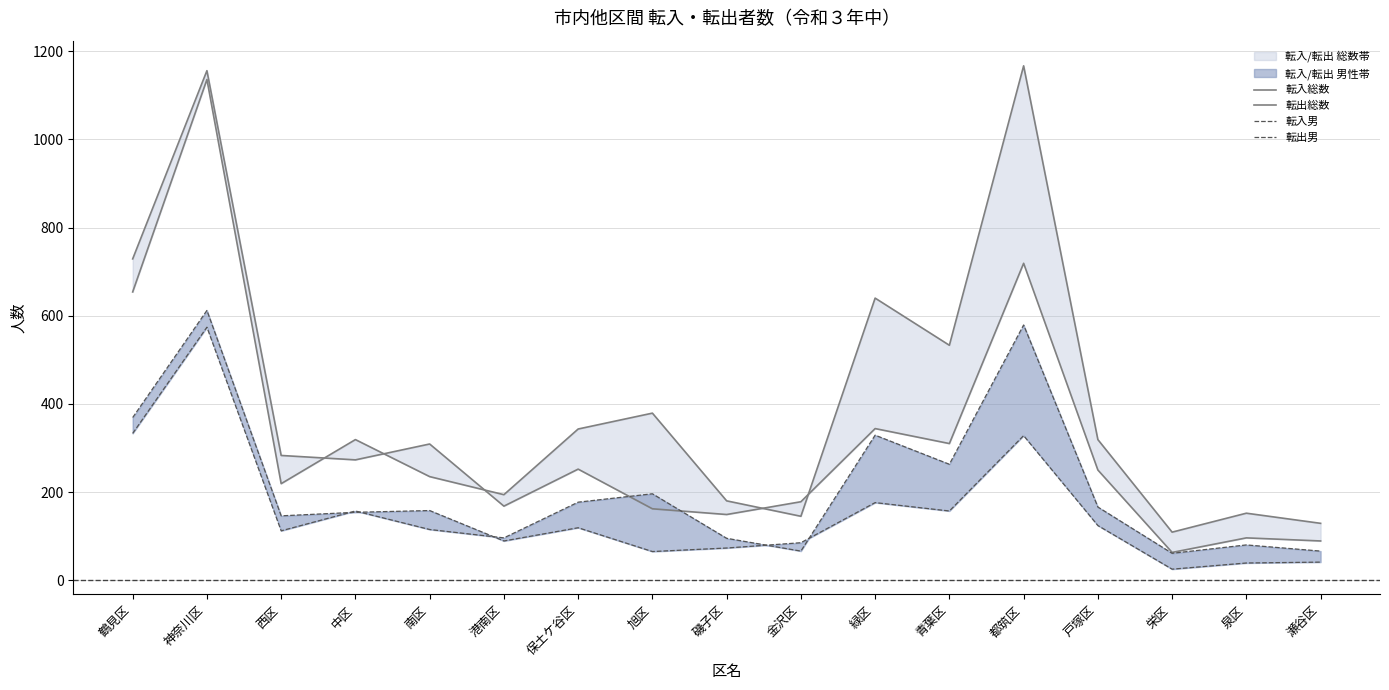

What is the label of the 11th point from the left?

緑区